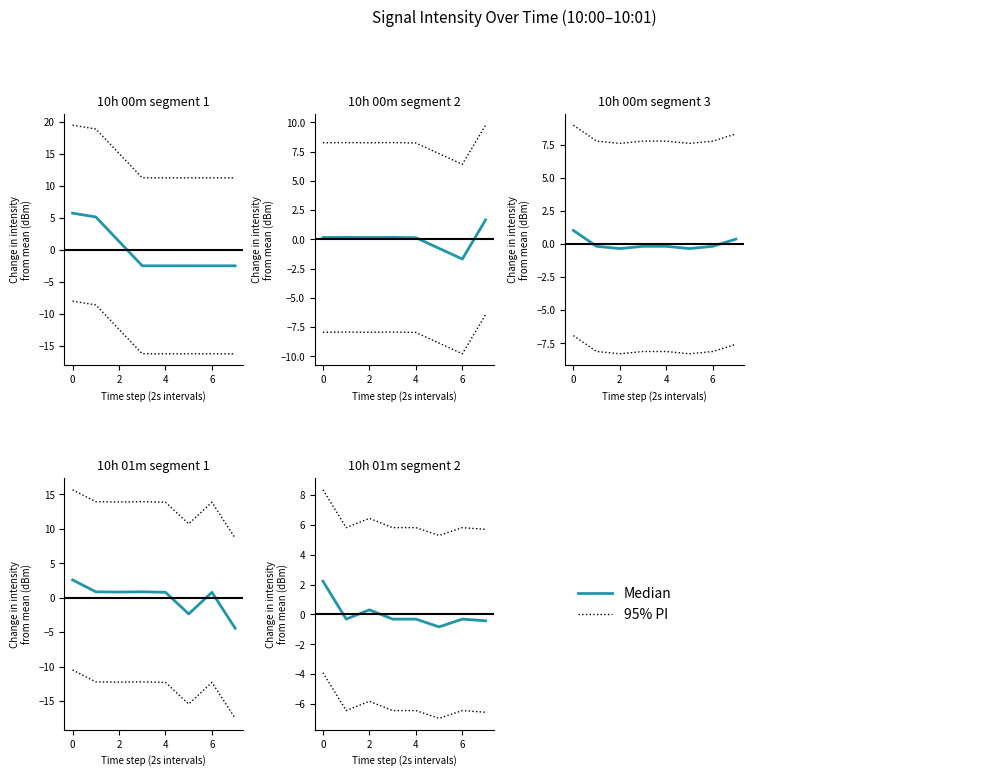

The value of Median at 1.0 is -1.5. True or false?

False